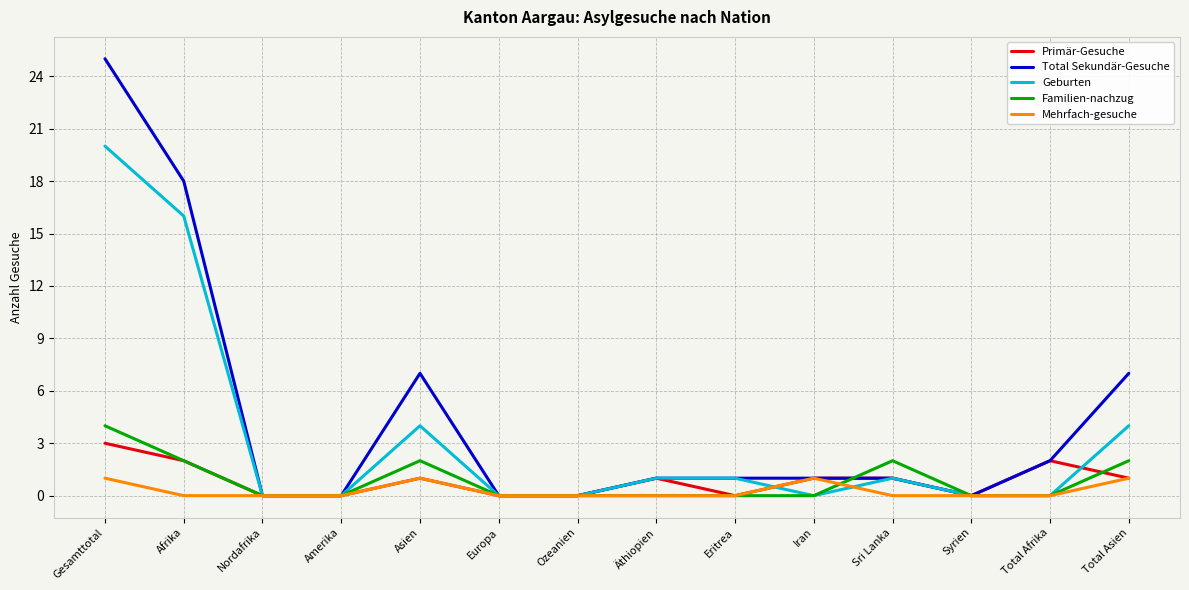

How many distinct data groups are displayed?

5